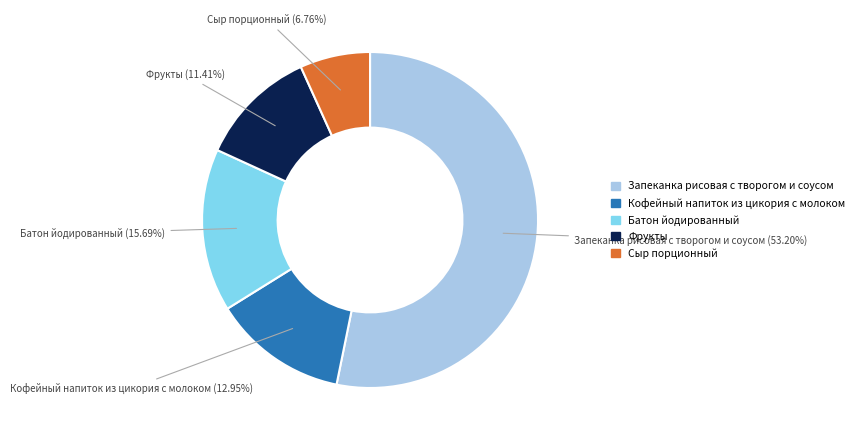

What is the largest slice in the pie chart?

Запеканка рисовая с творогом и соусом